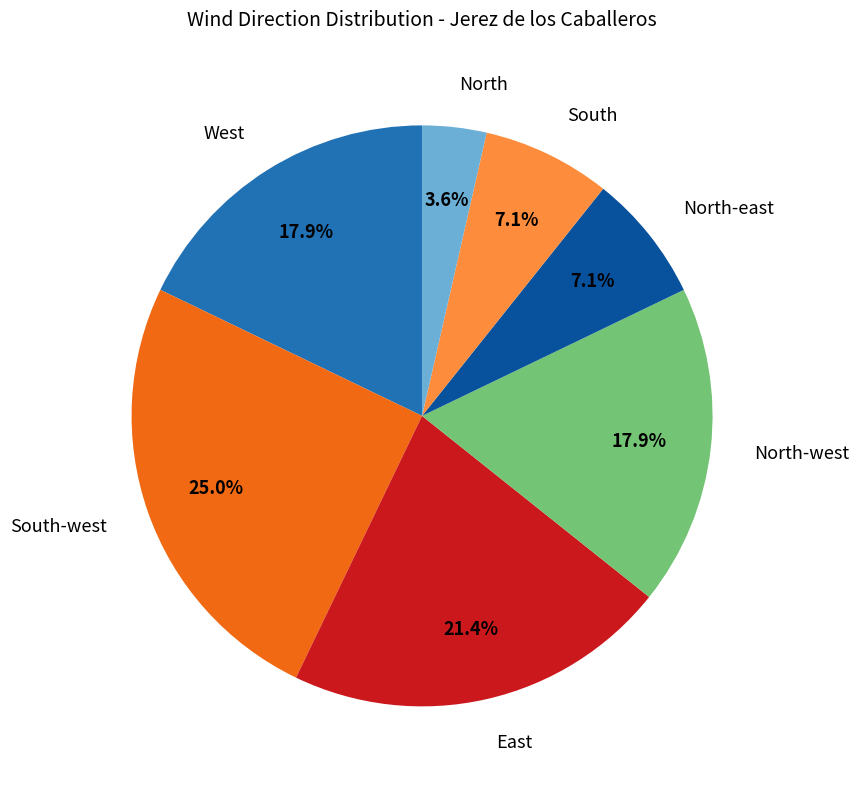

Is there a majority slice in this chart?

No